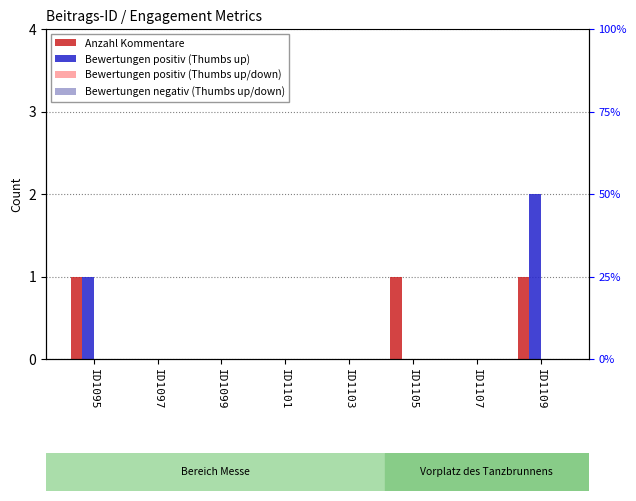

How many bars are there in total?

32